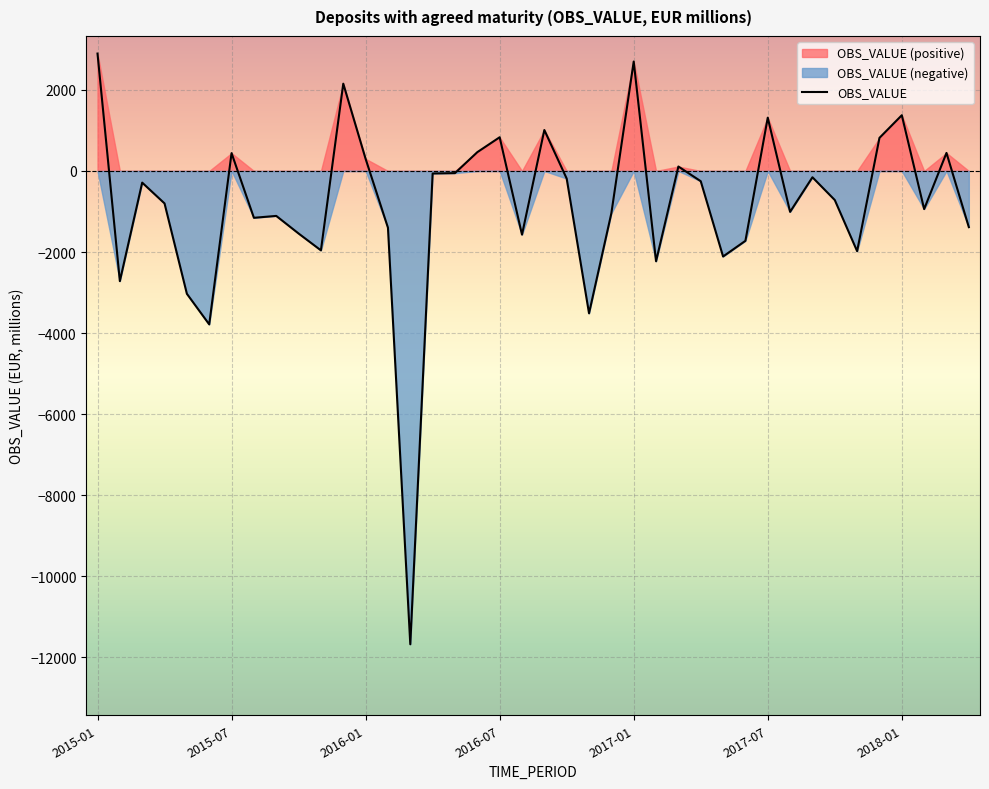

How many lines are shown in the chart?

1